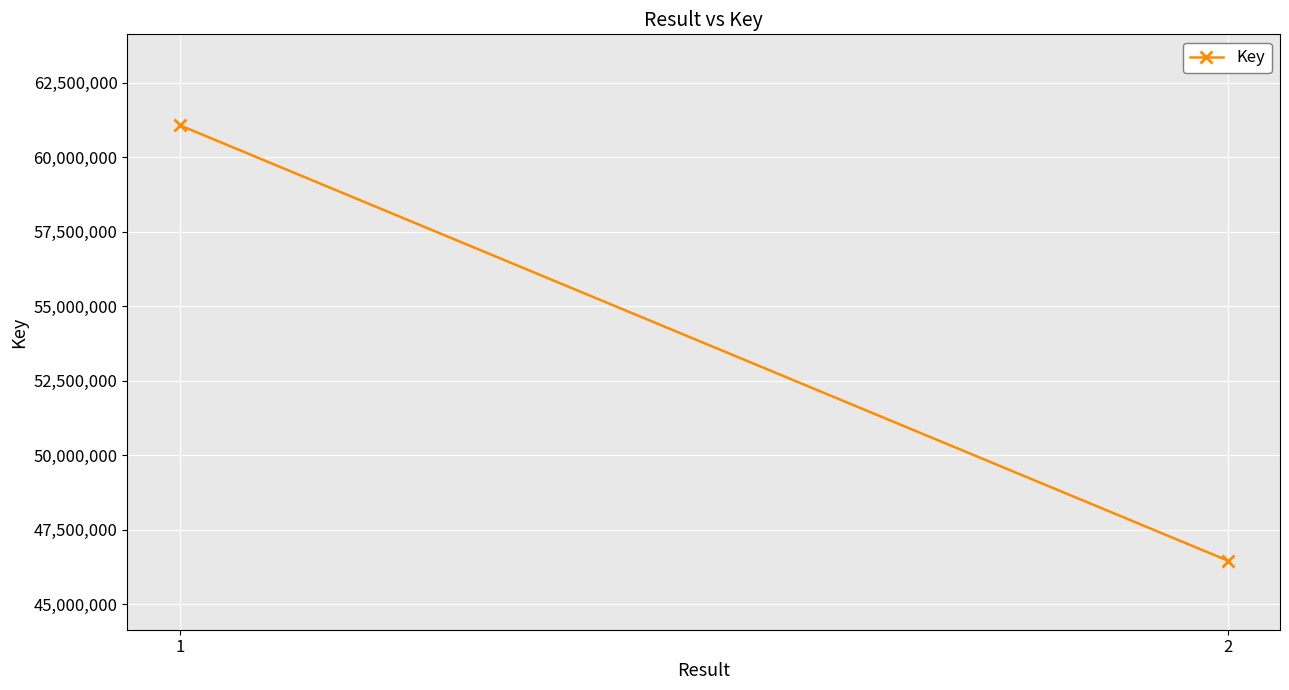

What is the value of the 2nd point from the left?

46457547